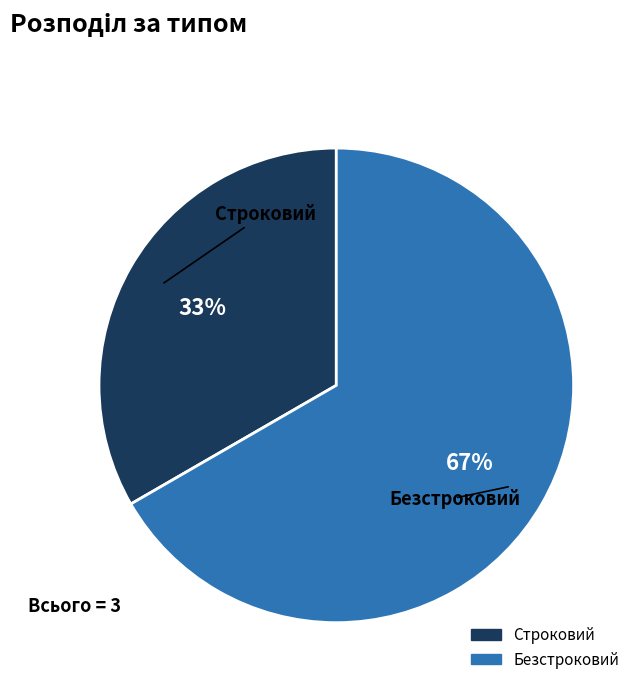

How many slices are in this pie chart?

2